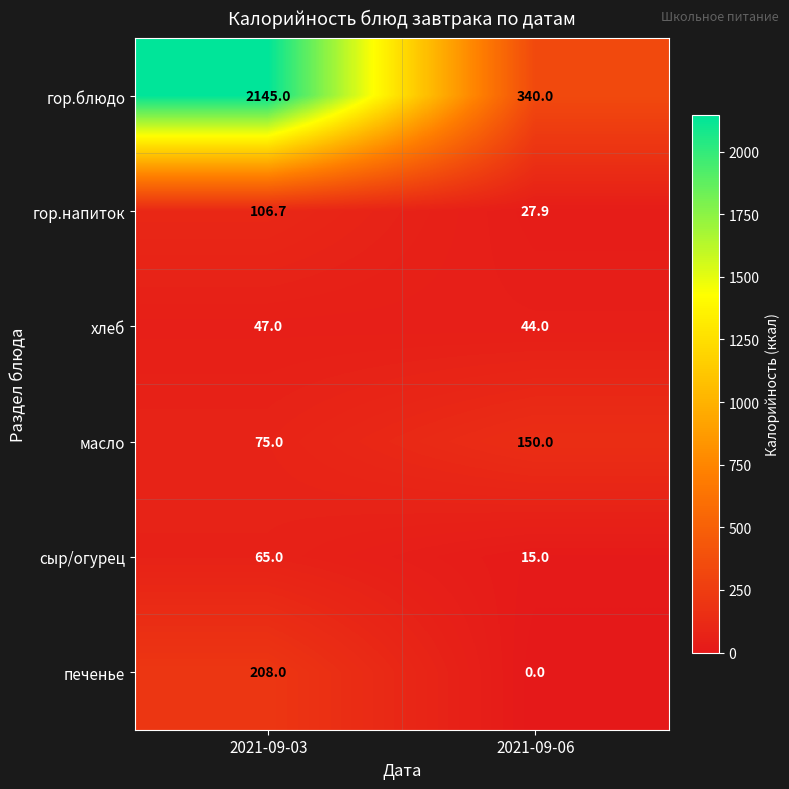

Which series has the largest total across all categories?

гор.блюдо